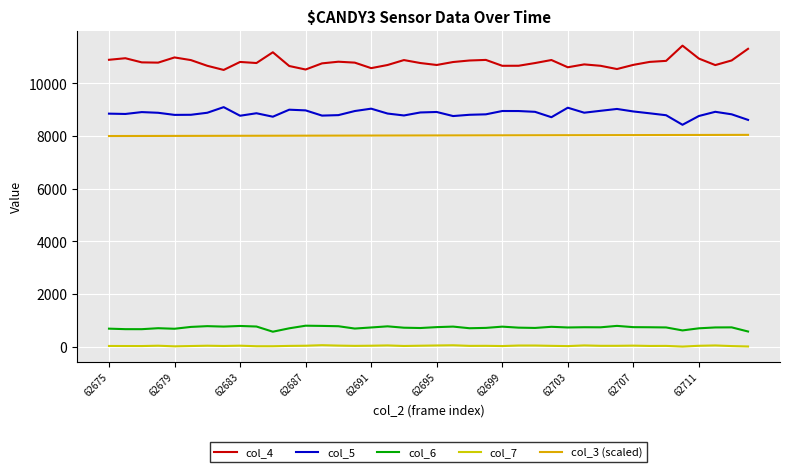

Does the chart display data point markers on the line(s)?

No